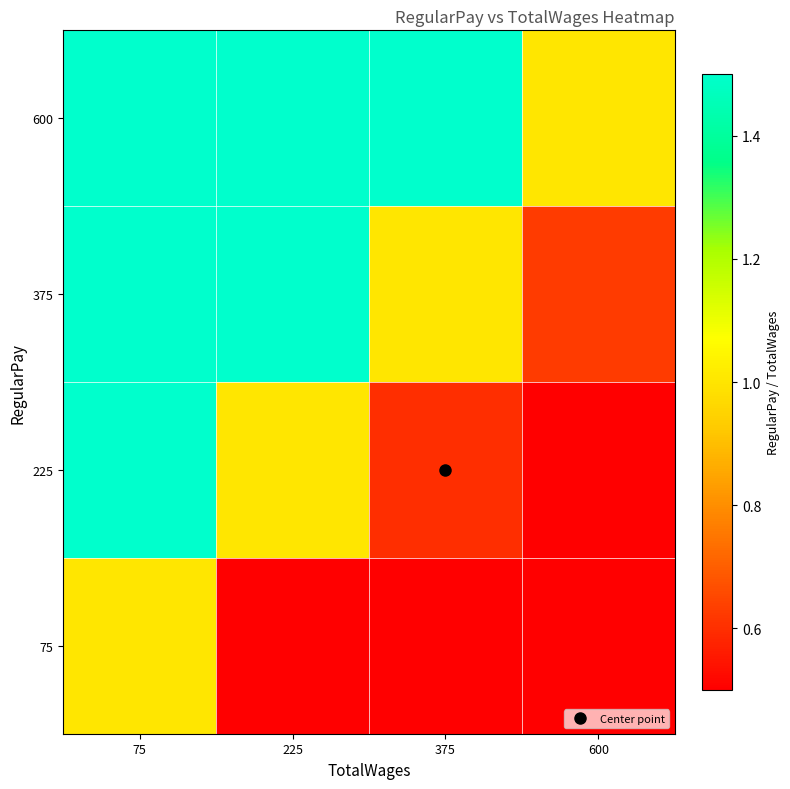

What is the maximum value shown in the chart?

8.0